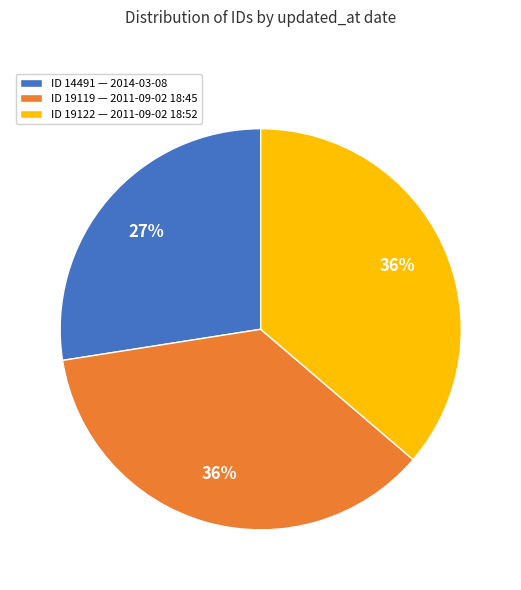

What is the smallest slice in the pie chart?

ID 14491 — 2014-03-08